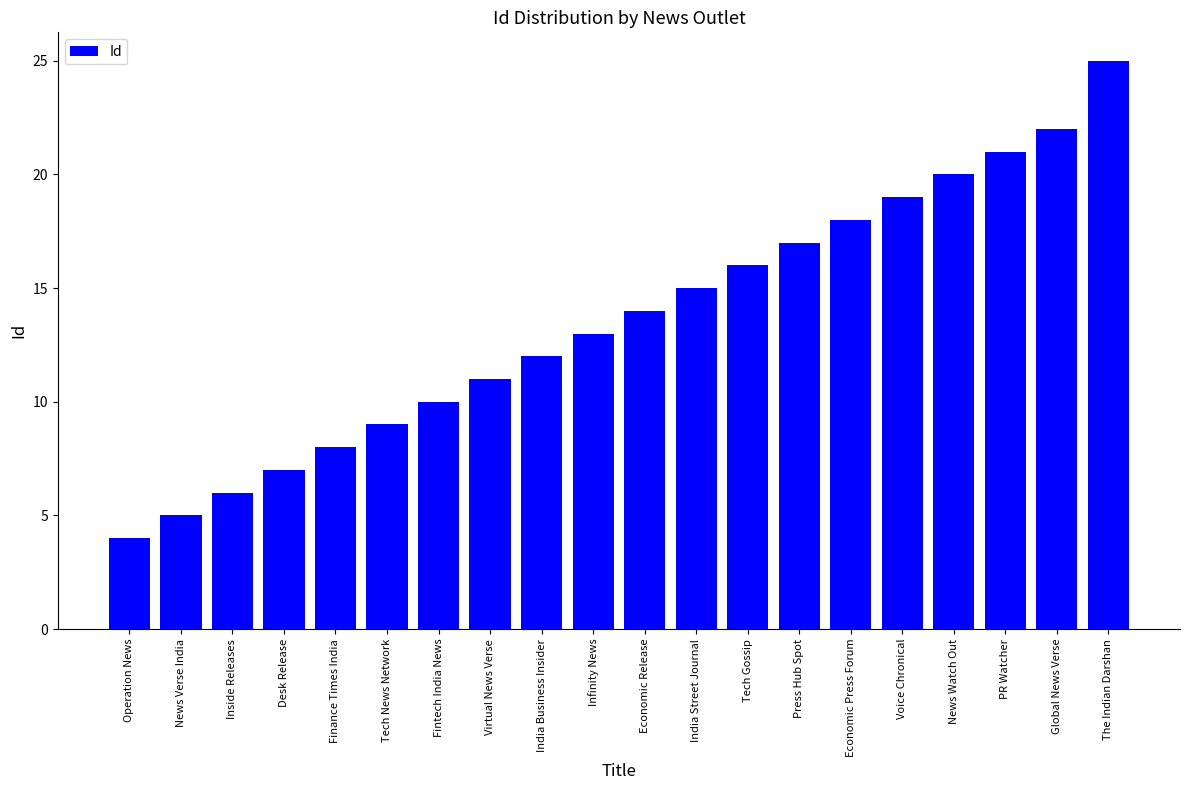

What is the average value?

14